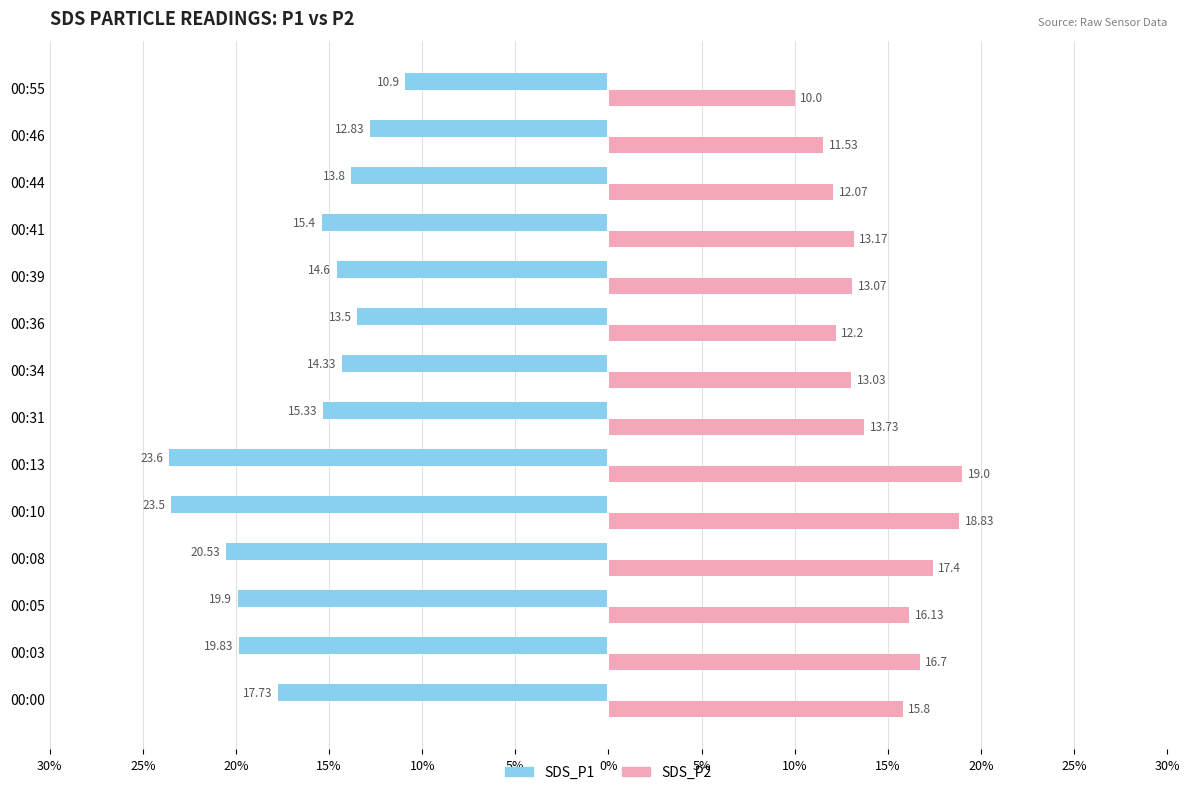

Reading left to right, extract all data points from this chart.

SDS_P1: -17.7	-19.8	-19.9	-20.5	-23.5	-23.6	-15.3	-14.3	-13.5	-14.6	-15.4	-13.8	-12.8	-10.9
SDS_P2: 15.8	16.7	16.1	17.4	18.8	19.0	13.7	13.0	12.2	13.1	13.2	12.1	11.5	10.0